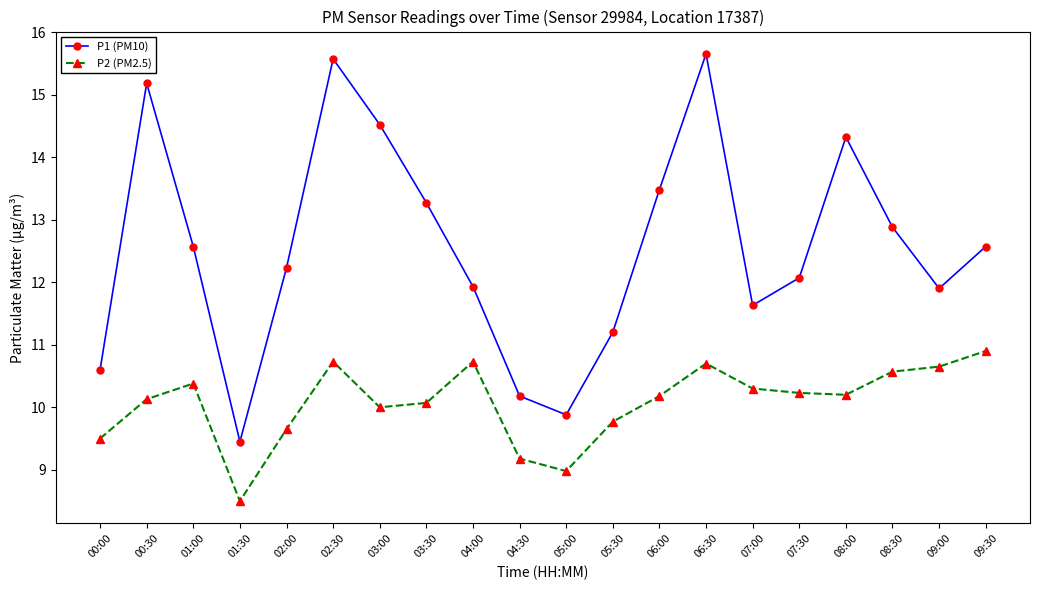

True or false: P1 (PM10) has more than 2 points higher than both neighbors.

True